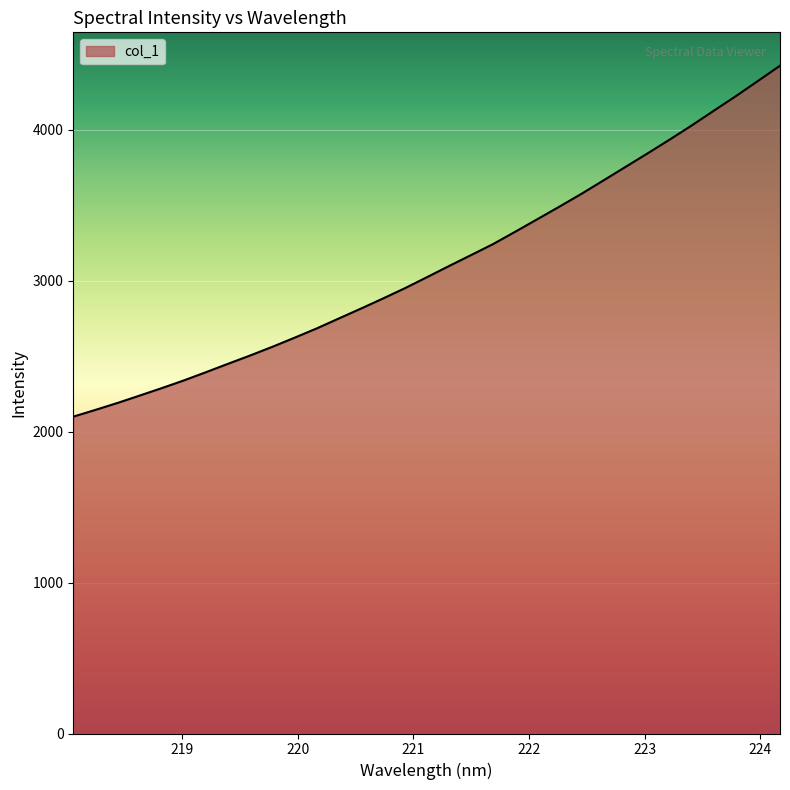

What is the minimum value shown in the chart?

2099.7